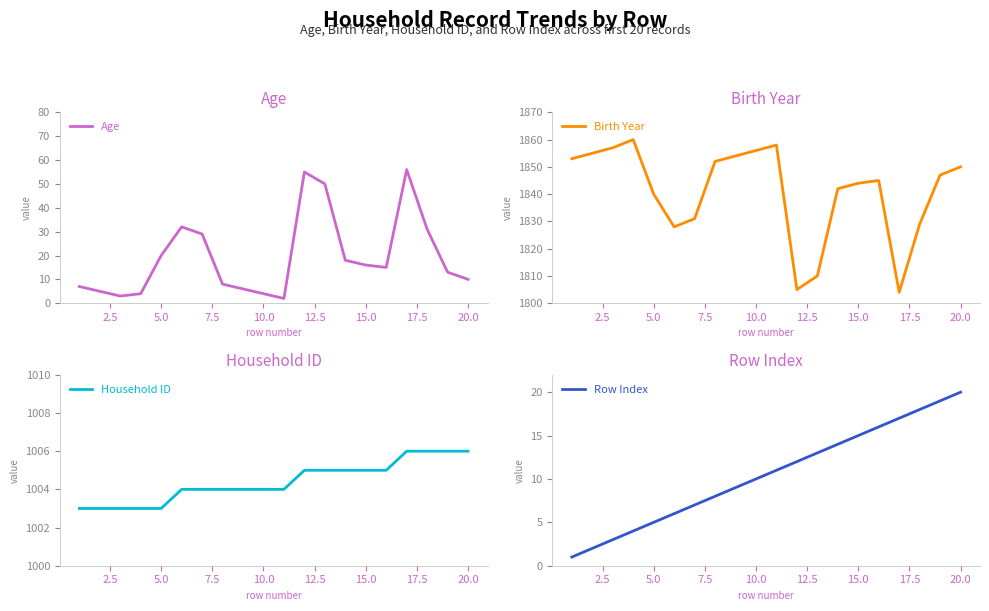

The value of Age at 15.0 is 16. True or false?

True